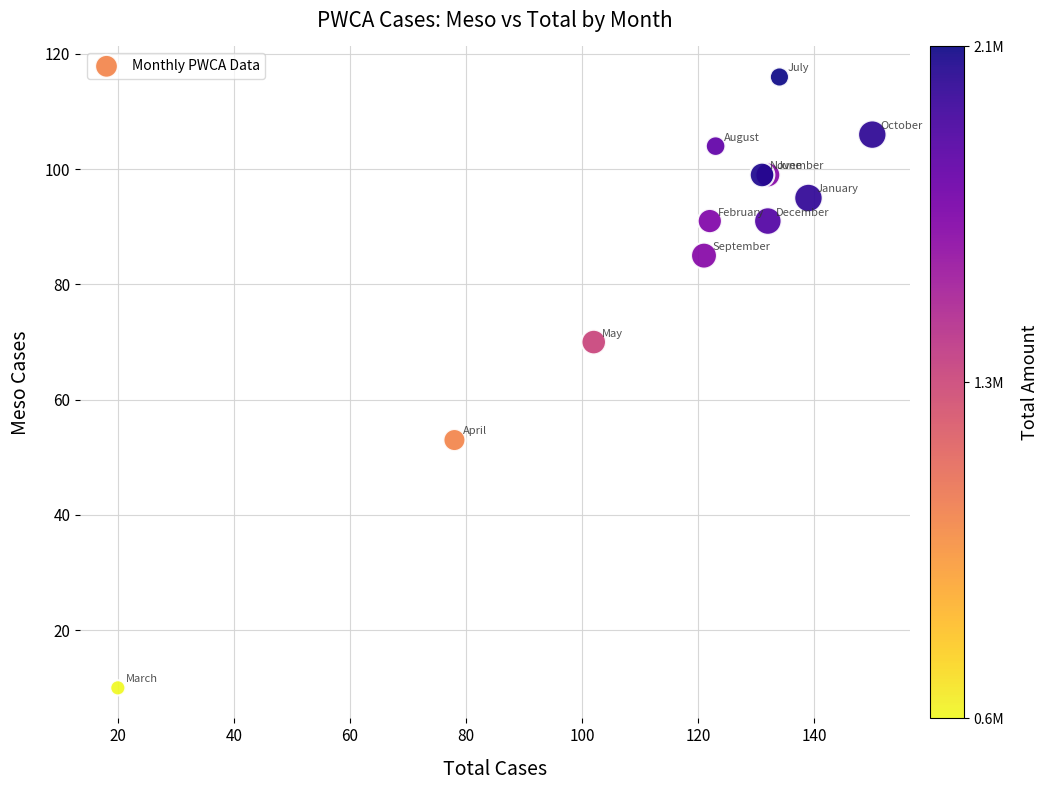

What Y value in the scatter plot is closest to 63?

70